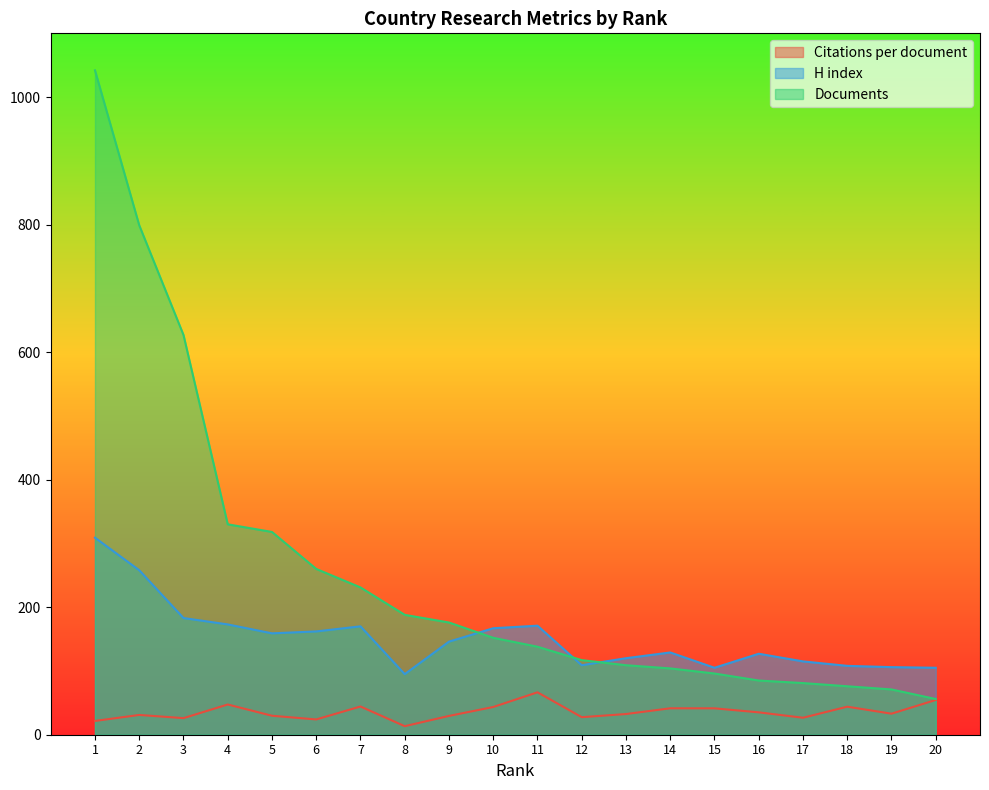

What is the difference between the second highest and minimum values in the Documents series?

743.0